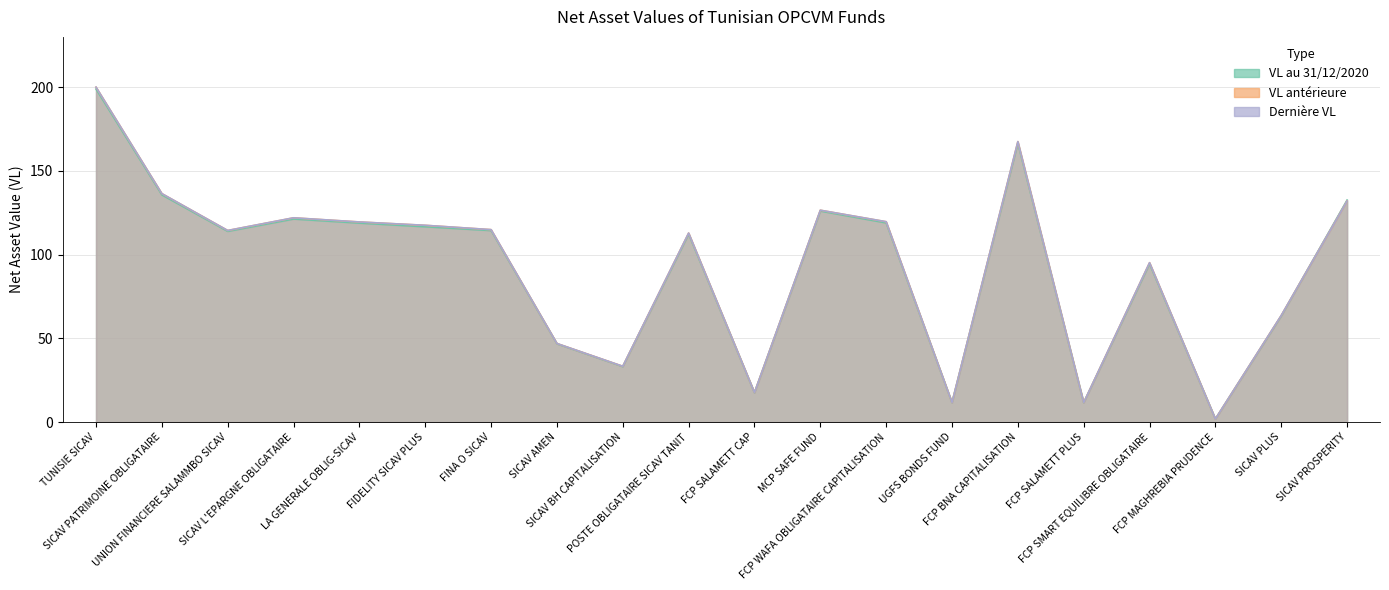

Reading right to left, list all the values displayed in this chart.

VL au 31/12/2020: SICAV PROSPERITY=132.6	SICAV PLUS=63.4	FCP MAGHREBIA PRUDENCE=1.8	FCP SMART EQUILIBRE OBLIGATAIRE=94.5	FCP SALAMETT PLUS=11.6	FCP BNA CAPITALISATION=166.5	UGFS BONDS FUND=11.6	FCP WAFA OBLIGATAIRE CAPITALISATION=118.9	MCP SAFE FUND=126.0	FCP SALAMETT CAP=17.5	POSTE OBLIGATAIRE SICAV TANIT=112.2	SICAV BH CAPITALISATION=33.1	SICAV AMEN=46.7	FINA O SICAV=114.4	FIDELITY SICAV PLUS=116.6	LA GENERALE OBLIG-SICAV=118.8	SICAV L'EPARGNE OBLIGATAIRE=121.2	UNION FINANCIERE SALAMMBO SICAV=113.9	SICAV PATRIMOINE OBLIGATAIRE=135.7	TUNISIE SICAV=198.8
VL antérieure: SICAV PROSPERITY=132.1	SICAV PLUS=63.6	FCP MAGHREBIA PRUDENCE=1.9	FCP SMART EQUILIBRE OBLIGATAIRE=95.1	FCP SALAMETT PLUS=11.6	FCP BNA CAPITALISATION=167.5	UGFS BONDS FUND=11.7	FCP WAFA OBLIGATAIRE CAPITALISATION=119.6	MCP SAFE FUND=126.5	FCP SALAMETT CAP=17.6	POSTE OBLIGATAIRE SICAV TANIT=112.8	SICAV BH CAPITALISATION=33.3	SICAV AMEN=46.9	FINA O SICAV=114.9	FIDELITY SICAV PLUS=117.5	LA GENERALE OBLIG-SICAV=119.5	SICAV L'EPARGNE OBLIGATAIRE=121.9	UNION FINANCIERE SALAMMBO SICAV=114.4	SICAV PATRIMOINE OBLIGATAIRE=136.4	TUNISIE SICAV=200.0
Dernière VL: SICAV PROSPERITY=132.0	SICAV PLUS=63.6	FCP MAGHREBIA PRUDENCE=1.9	FCP SMART EQUILIBRE OBLIGATAIRE=95.2	FCP SALAMETT PLUS=11.6	FCP BNA CAPITALISATION=167.5	UGFS BONDS FUND=11.7	FCP WAFA OBLIGATAIRE CAPITALISATION=119.6	MCP SAFE FUND=126.5	FCP SALAMETT CAP=17.6	POSTE OBLIGATAIRE SICAV TANIT=112.9	SICAV BH CAPITALISATION=33.3	SICAV AMEN=46.9	FINA O SICAV=114.9	FIDELITY SICAV PLUS=117.5	LA GENERALE OBLIG-SICAV=119.5	SICAV L'EPARGNE OBLIGATAIRE=122.0	UNION FINANCIERE SALAMMBO SICAV=114.4	SICAV PATRIMOINE OBLIGATAIRE=136.4	TUNISIE SICAV=200.0